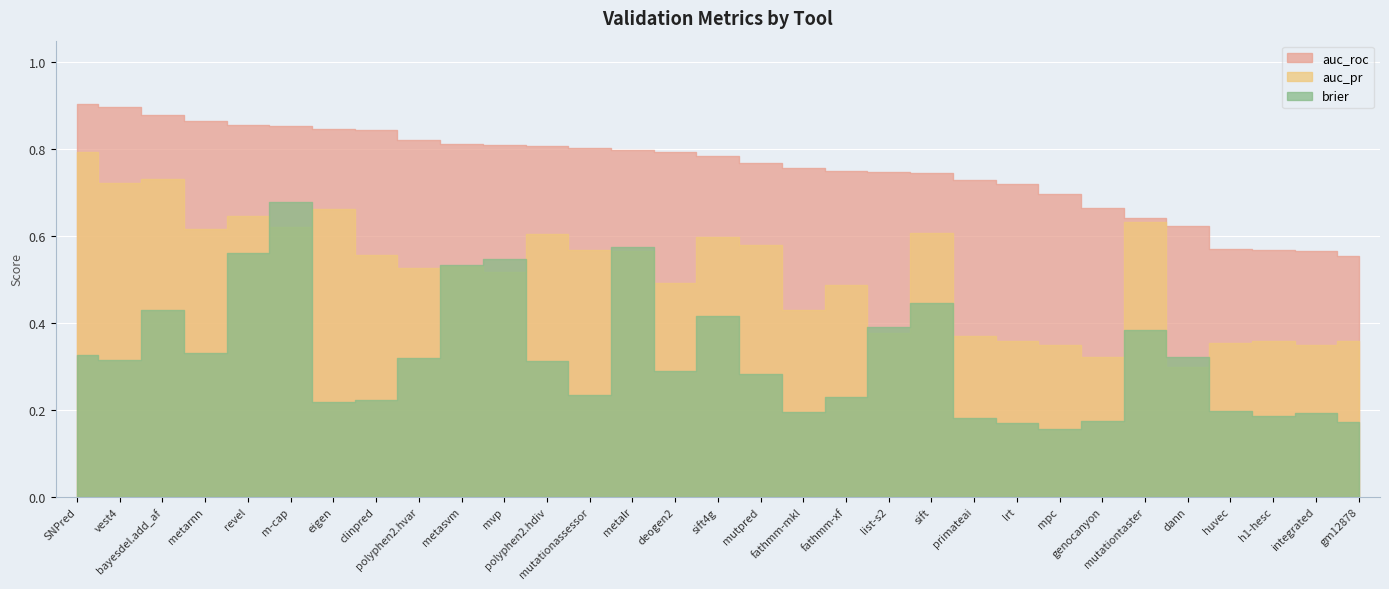

True or false: brier and auc_roc cross at least once.

False